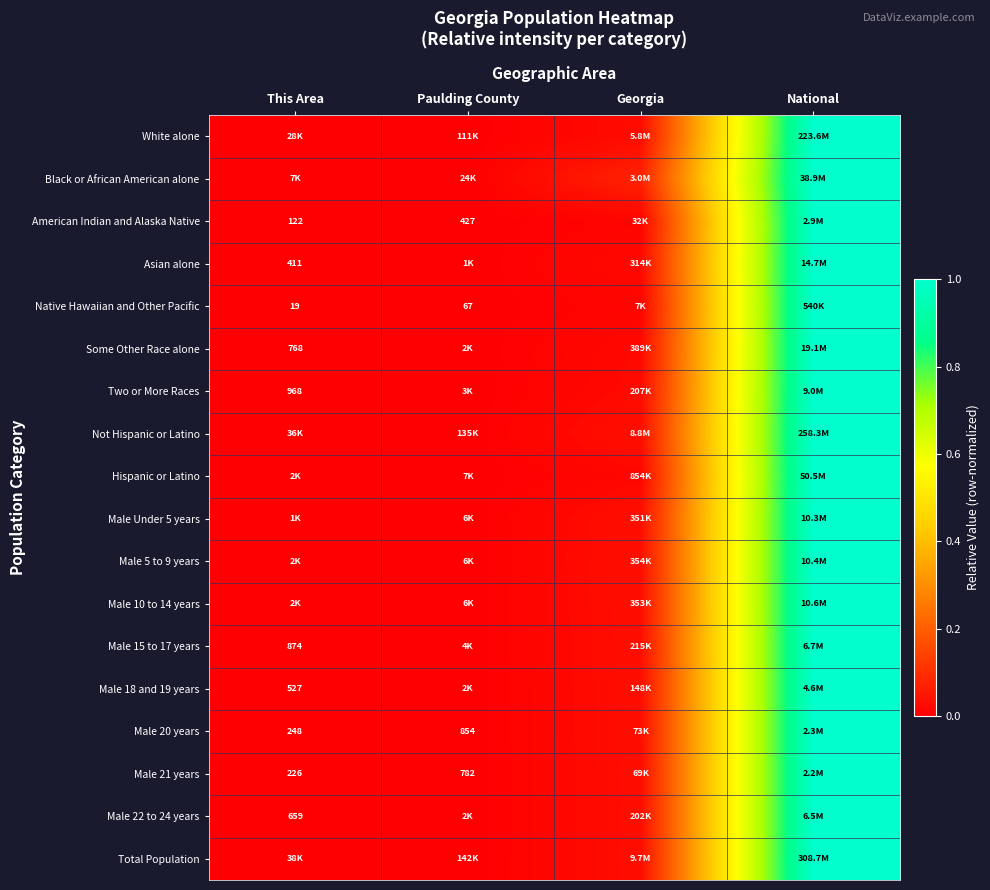

Which category has the lowest value in the Native Hawaiian and Other Pacific series?

This Area